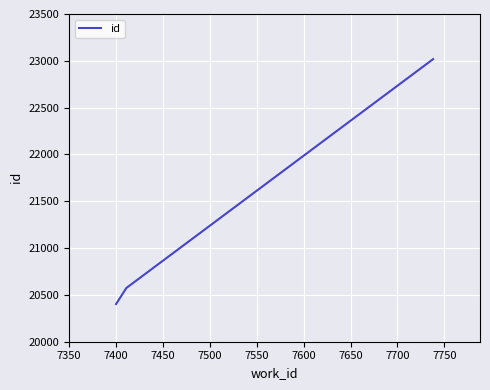

What is the smallest value displayed?

20402